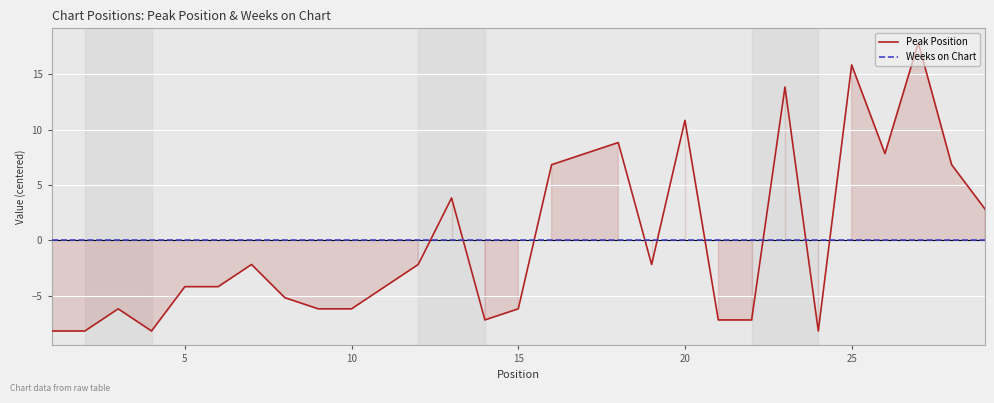

After their last crossing, which series has the higher values: Weeks on Chart or Peak Position?

Peak Position